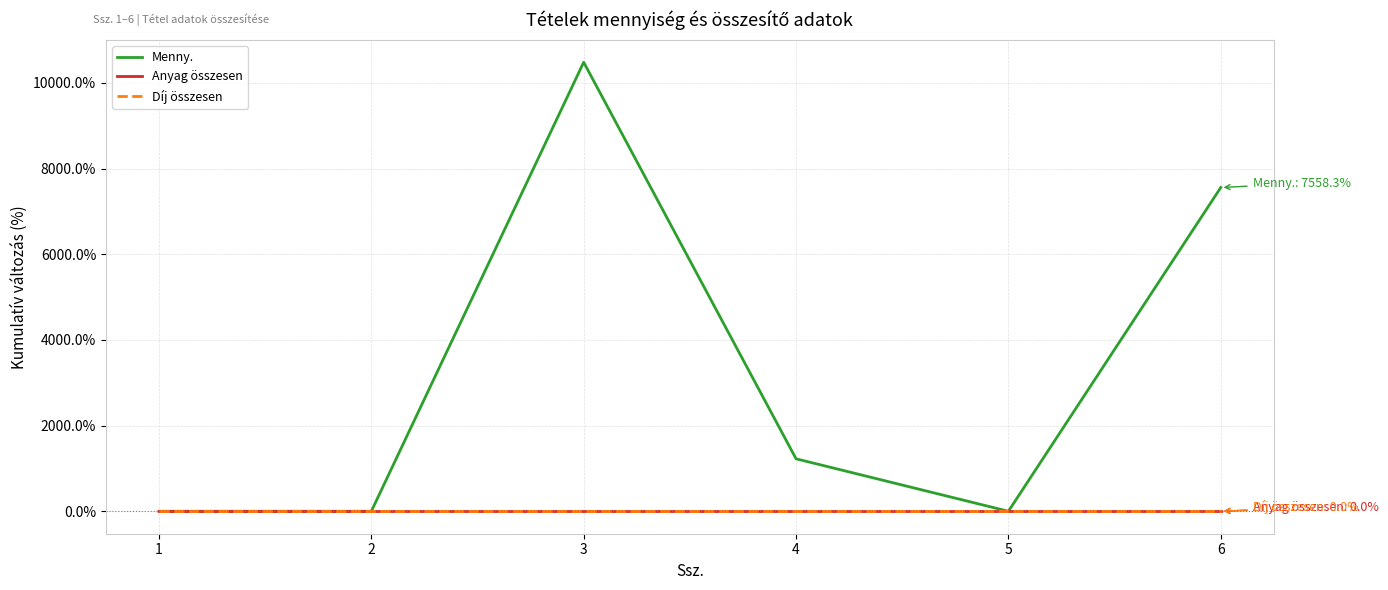

Reading left to right, transcribe all the data shown in this chart.

Menny.: 0.0	0.0	10483.3	1225.0	0.0	7558.3
Anyag összesen: 0.0	0.0	0.0	0.0	0.0	0.0
Díj összesen: 0.0	0.0	0.0	0.0	0.0	0.0